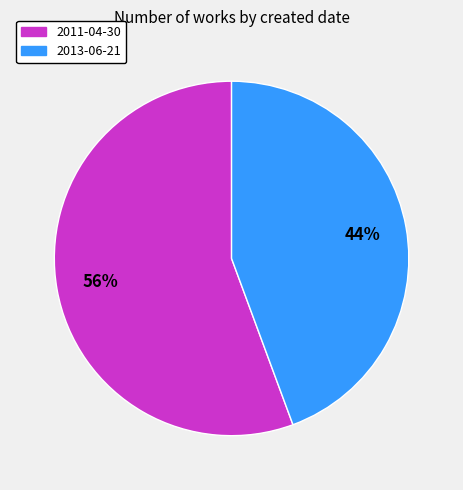

To the nearest percent, what is the combined percentage of 2013-06-21 and 2011-04-30?

100%